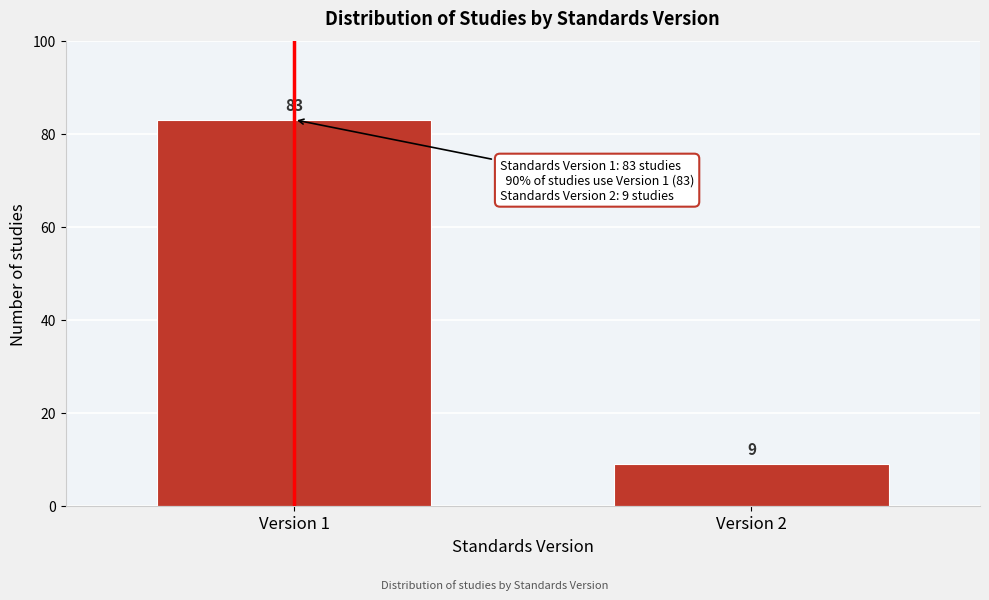

Reading left to right, transcribe all the data shown in this chart.

83	9